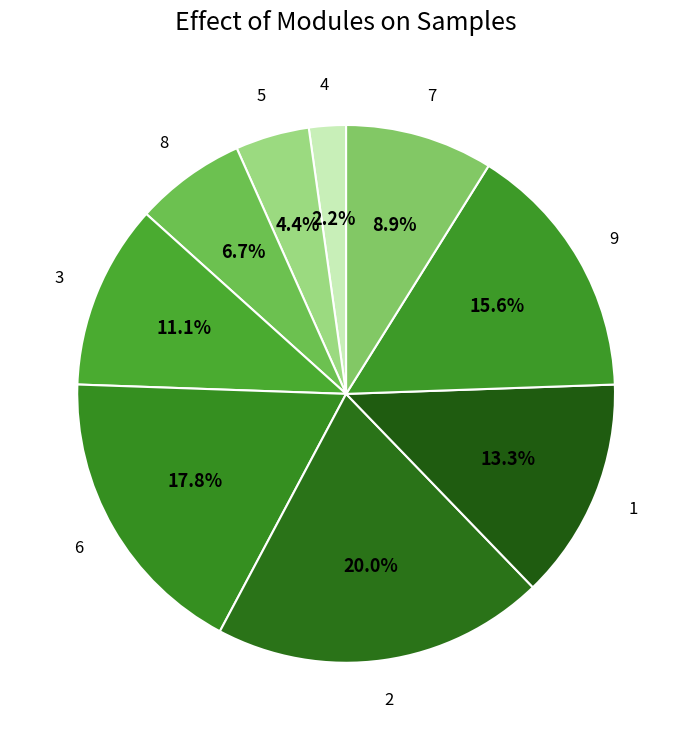

How many segments does this pie chart have?

9